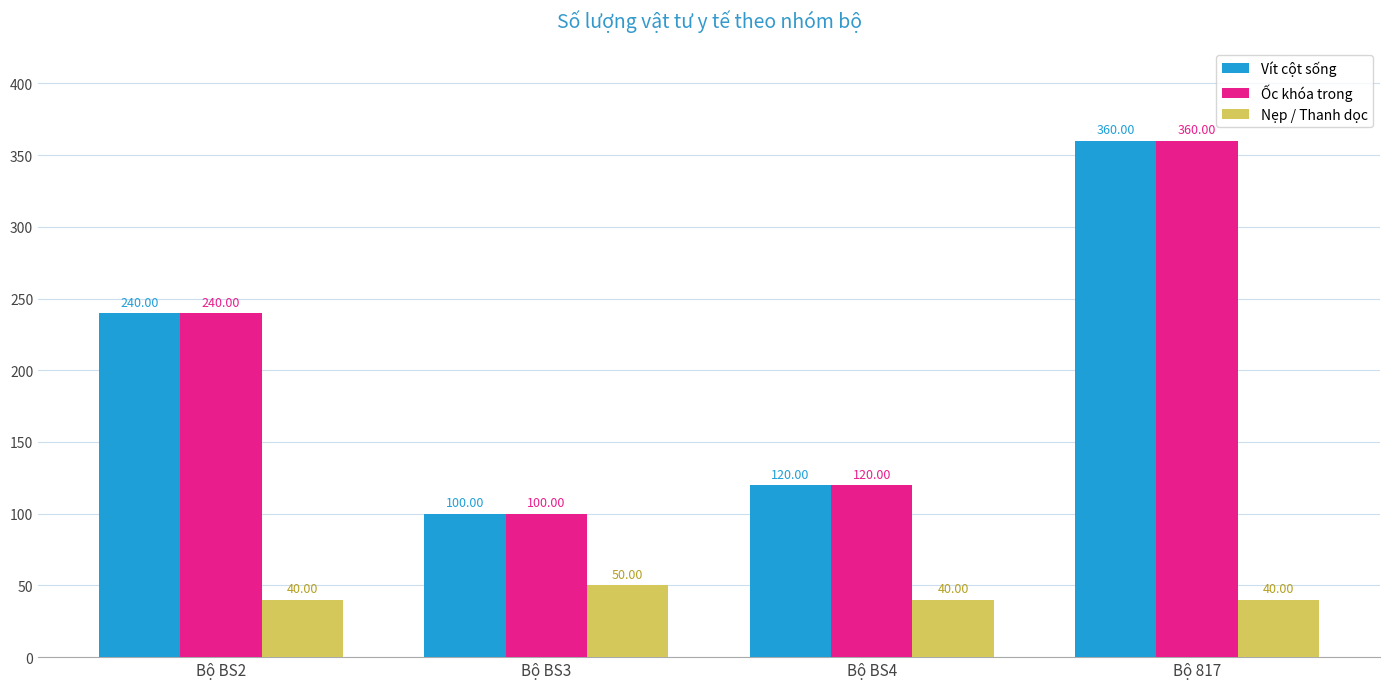

List the labels in order of Vít cột sống value, smallest first.

Bộ BS3, Bộ BS4, Bộ BS2, Bộ 817